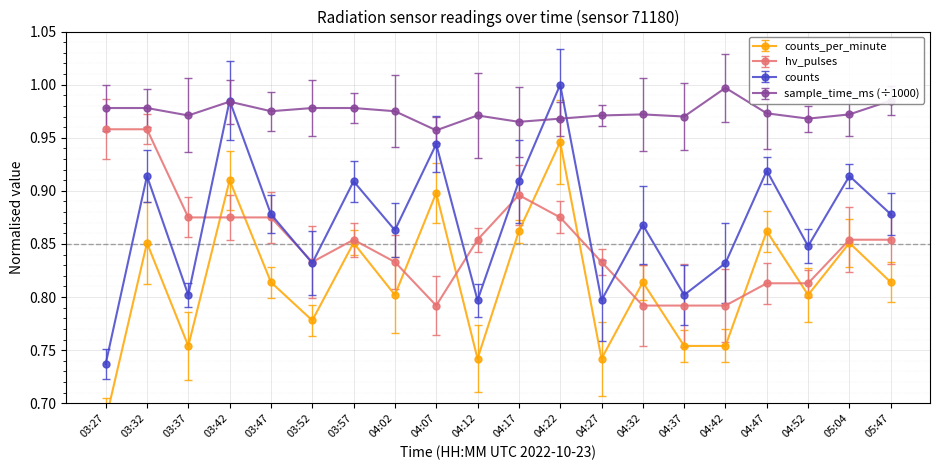

What is the sum of all counts values?

17.4